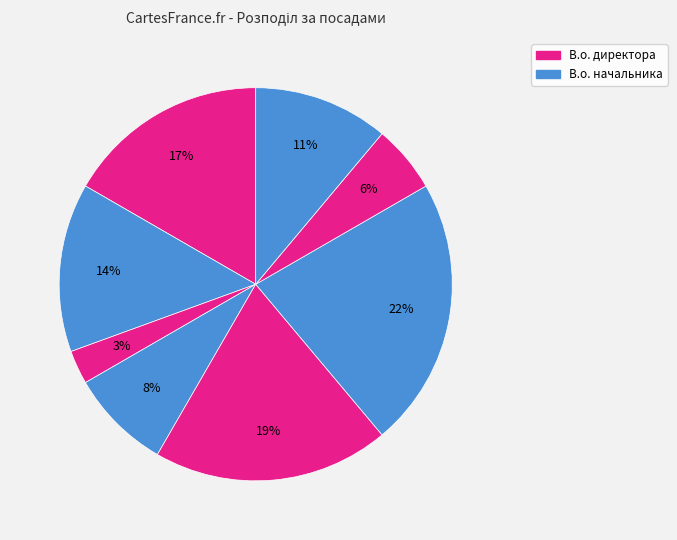

How many segments does this pie chart have?

8